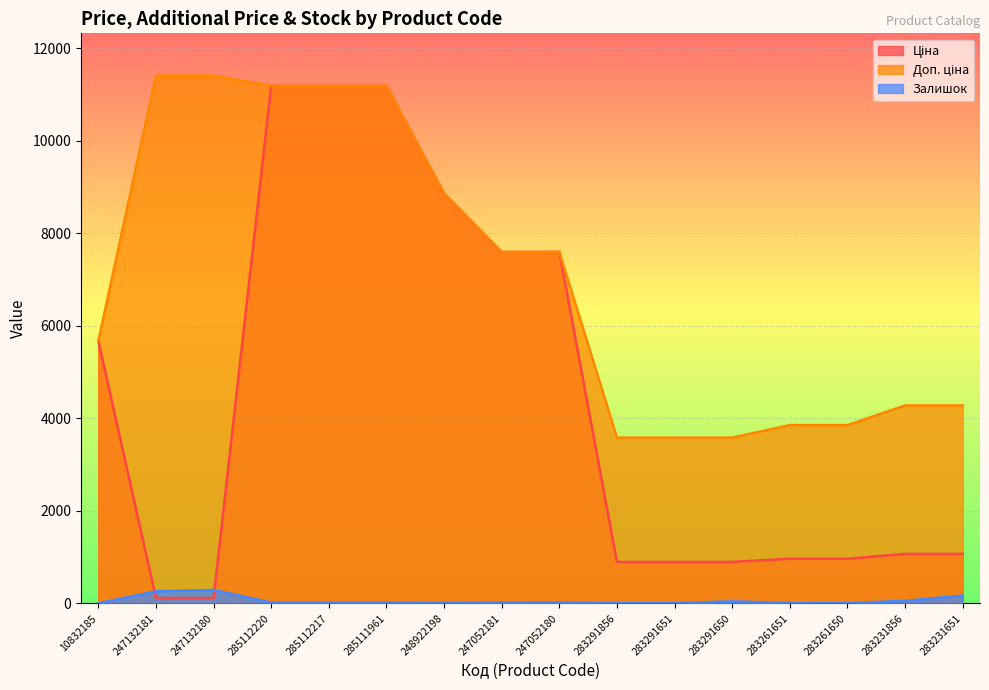

Reading right to left, list all the values displayed in this chart.

Ціна: 283231651=1069.8	283231856=1069.8	283261650=963.5	283261651=963.5	283291650=895.9	283291651=895.9	283291856=895.9	247052180=7596.5	247052181=7596.5	248922198=8856.7	285111961=11188.2	285112217=11188.2	285112220=11188.2	247132180=114.1	247132181=114.1	10832185=5673.8
Доп. ціна: 283231651=4279.1	283231856=4279.1	283261650=3854.0	283261651=3854.0	283291650=3583.6	283291651=3583.6	283291856=3583.6	247052180=7596.5	247052181=7596.5	248922198=8856.7	285111961=11188.2	285112217=11188.2	285112220=11188.2	247132180=11410.0	247132181=11410.0	10832185=5673.8
Залишок: 283231651=169.0	283231856=54.0	283261650=6.0	283261651=8.0	283291650=43.0	283291651=6.0	283291856=7.0	247052180=21.0	247052181=20.0	248922198=11.0	285111961=17.0	285112217=17.0	285112220=17.0	247132180=290.0	247132181=260.0	10832185=2.0